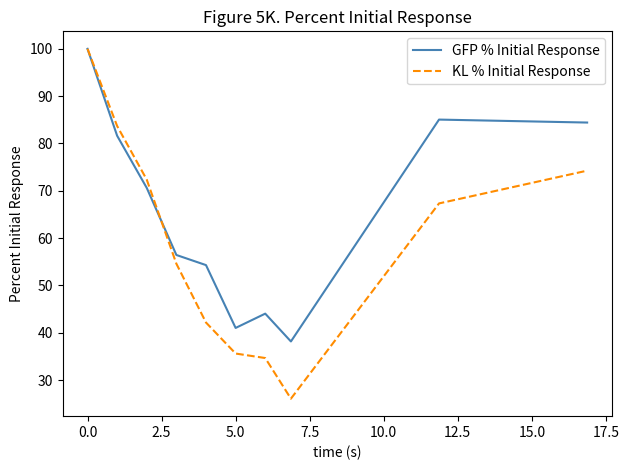

What are all the series names shown in the legend?

GFP % Initial Response, KL % Initial Response